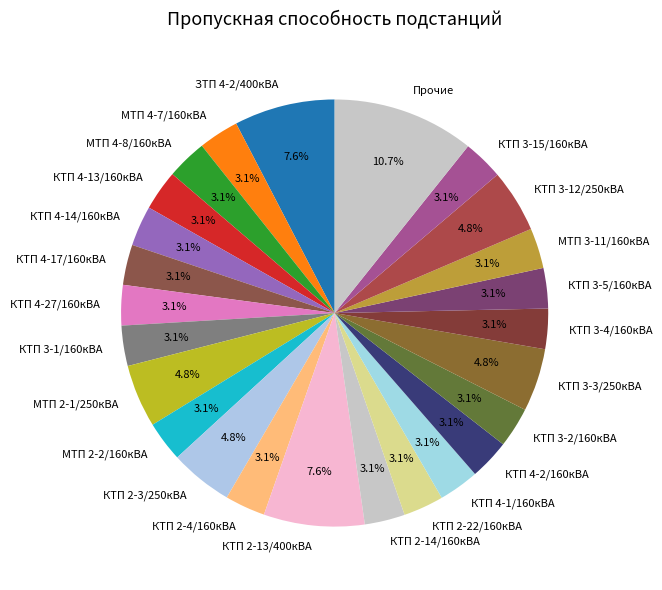

To the nearest percent, what is the combined percentage of МТП 4-8/160кВА and КТП 3-15/160кВА?

6%